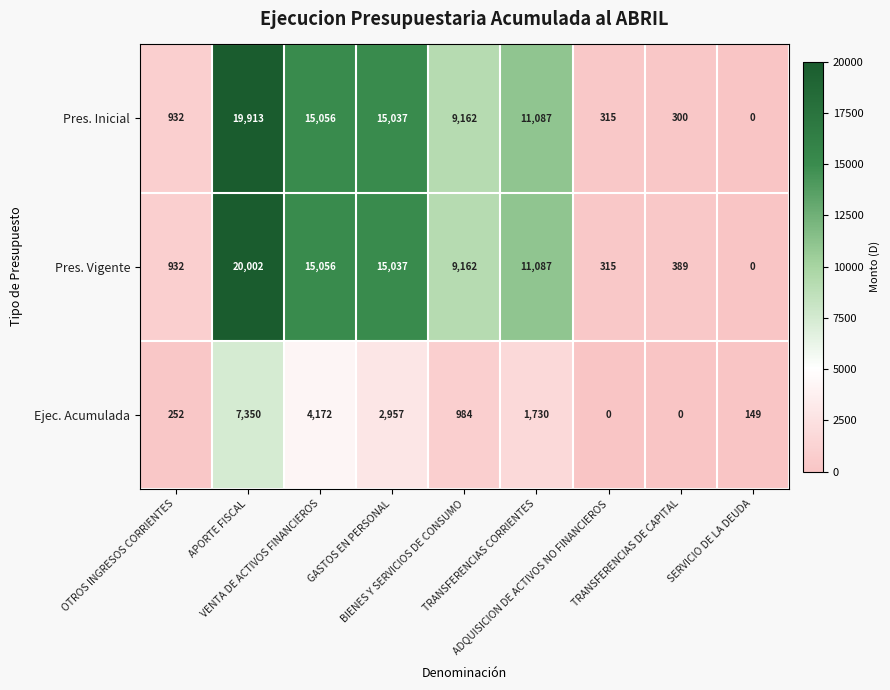

Which series has the largest total across all categories?

Pres. Vigente